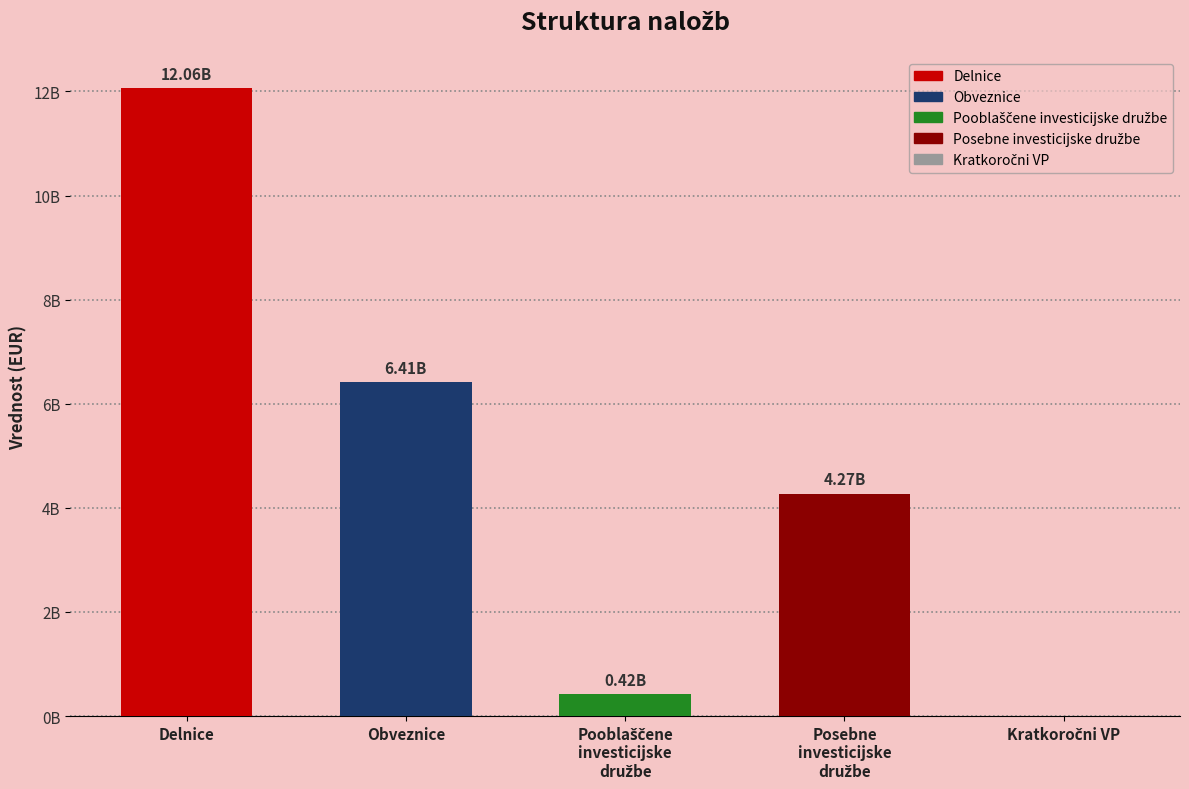

Rank the categories by value from highest to lowest.

Delnice, Obveznice, Posebne
investicijske
družbe, Pooblaščene
investicijske
družbe, Kratkoročni VP